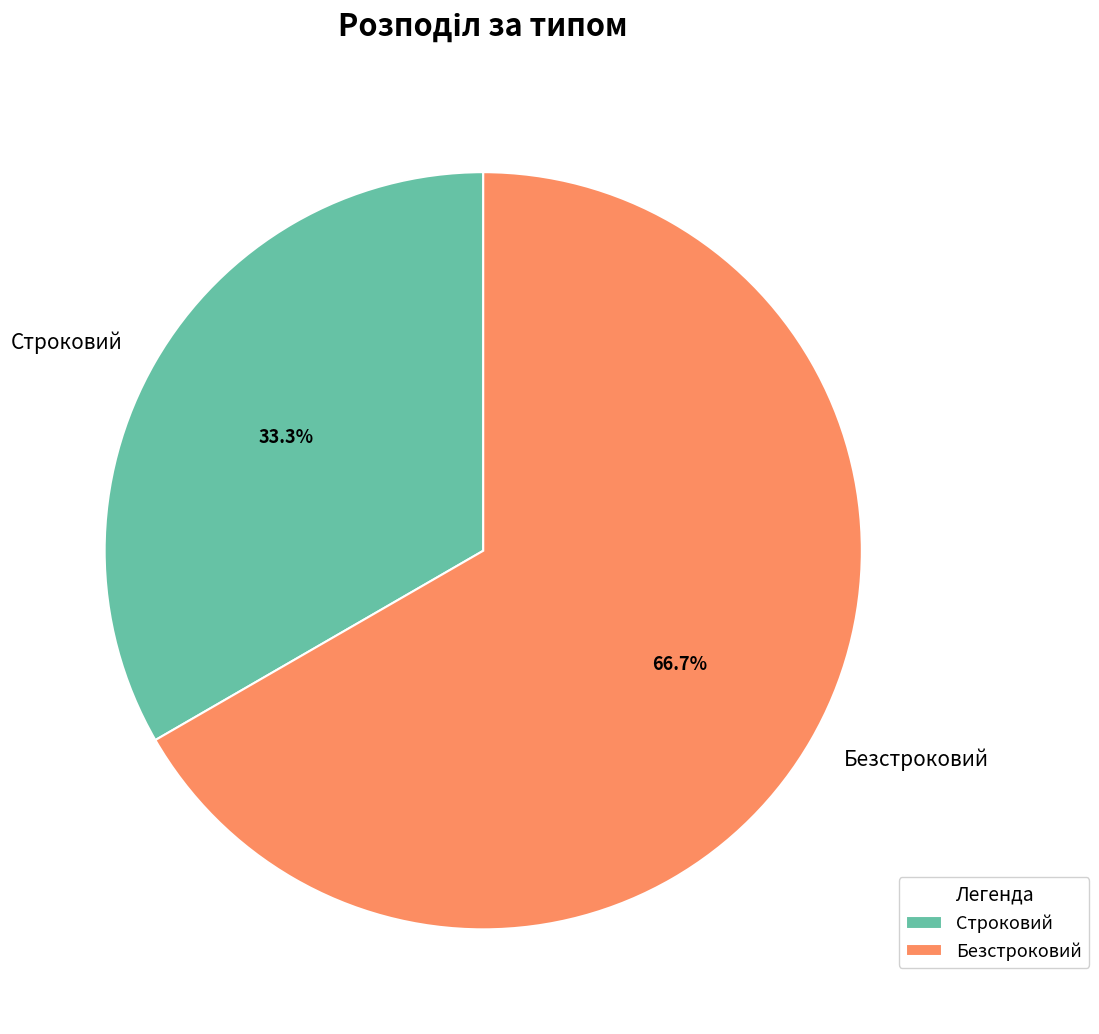

Approximately how many times larger is the value at Безстроковий compared to Строковий?

2.0